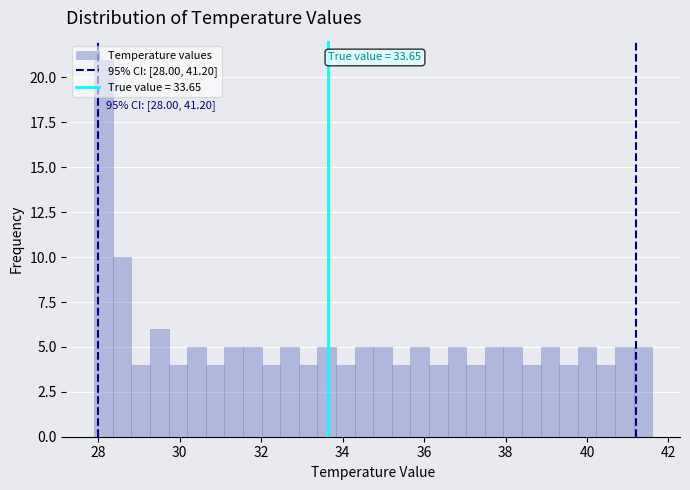

Around what value on the x-axis is the tallest bar? Give the approximate position of its centre, as read against the axis.

28.2